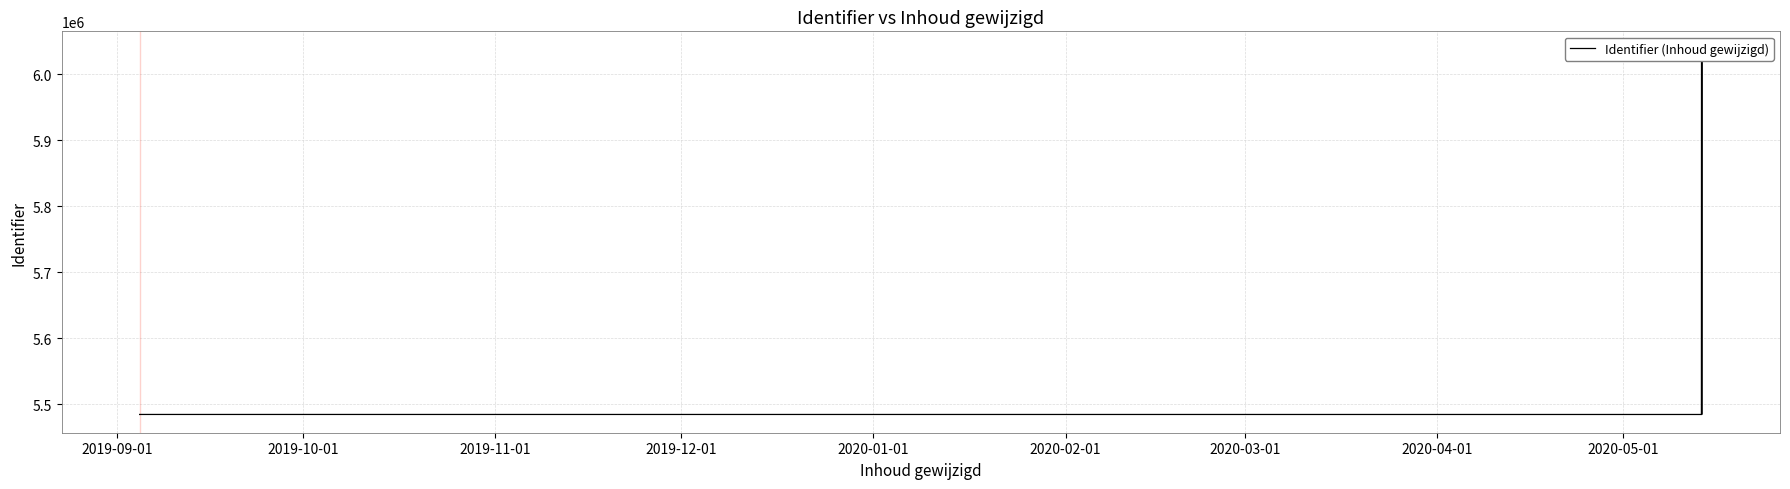

How many values are below 5484608?

6